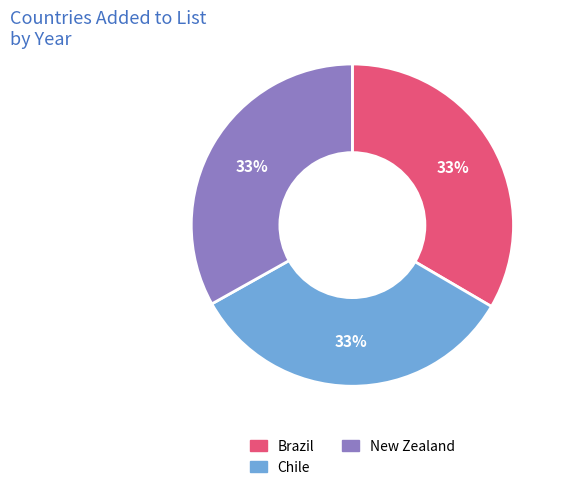

True or false: New Zealand accounts for 33% of the total.

True